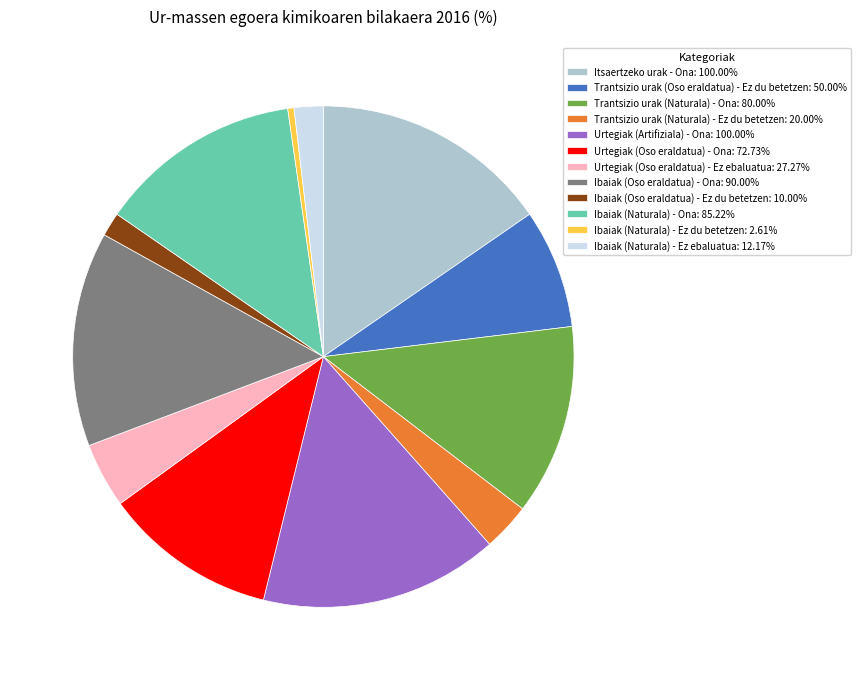

What is the ratio of the value at Ibaiak (Naturala) - Ona: 85.22% to the value at Urtegiak (Artifiziala) - Ona: 100.00%?

0.9